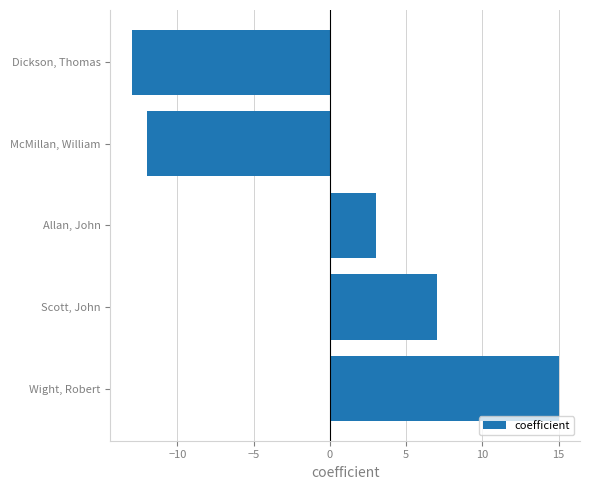

Rank the categories by value from highest to lowest.

Wight, Robert, Scott, John, Allan, John, McMillan, William, Dickson, Thomas